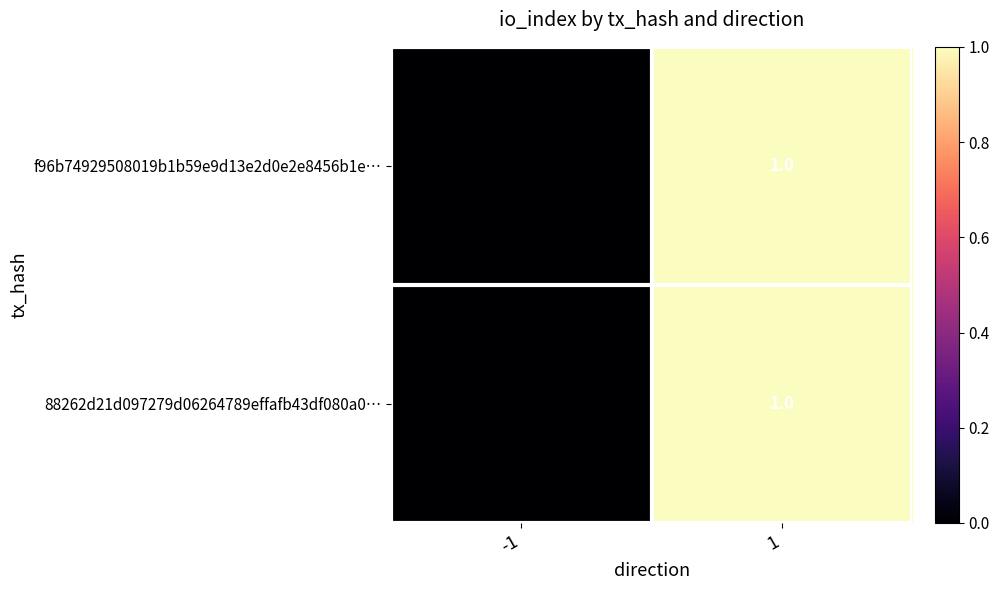

What is the total value across all series at 1?

2